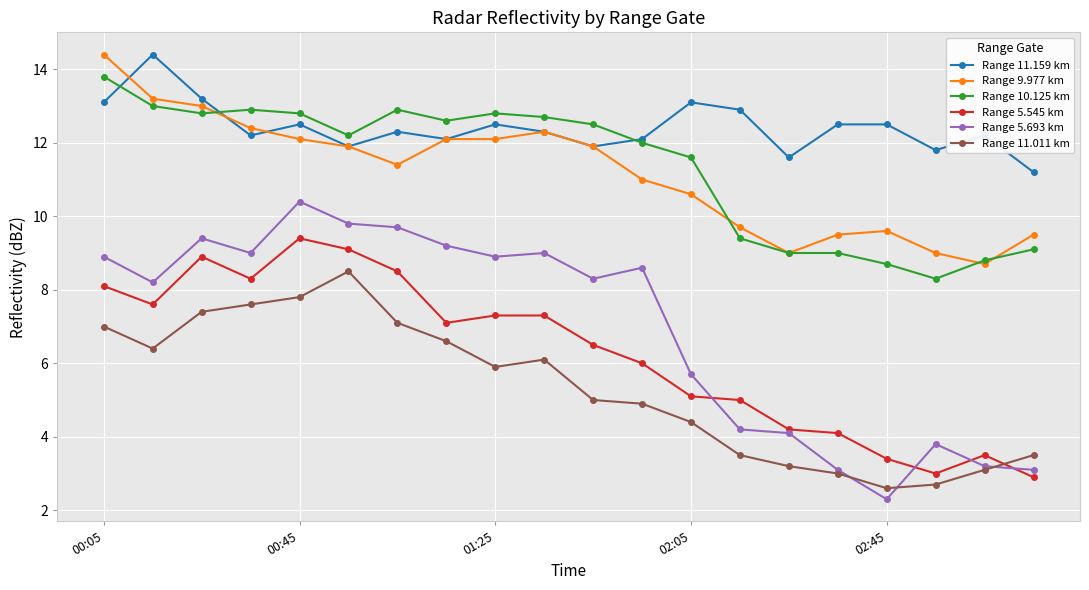

What is the smallest value displayed?

2.3